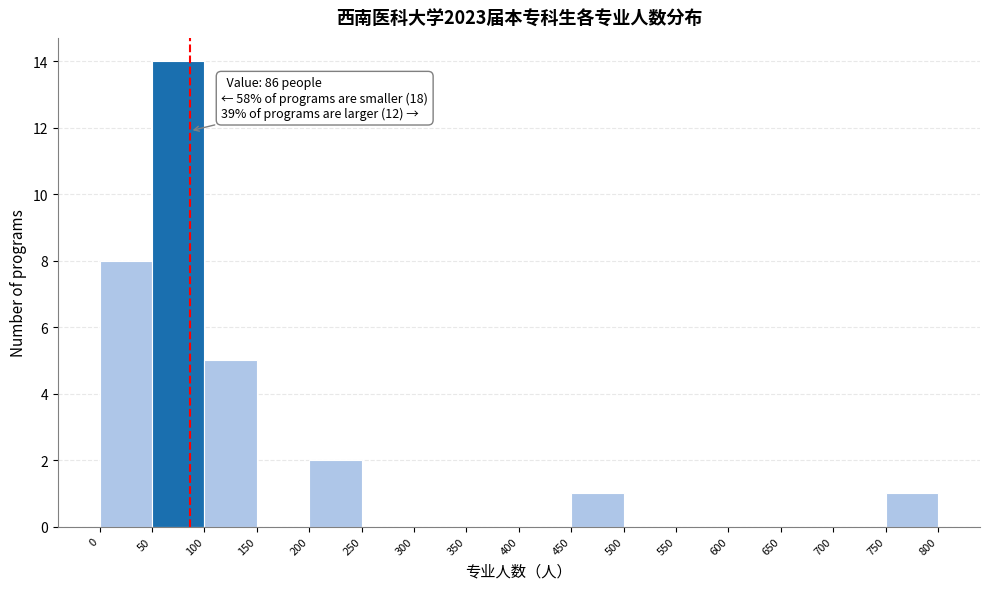

Which range on the x-axis has the tallest bar?

50 to 100